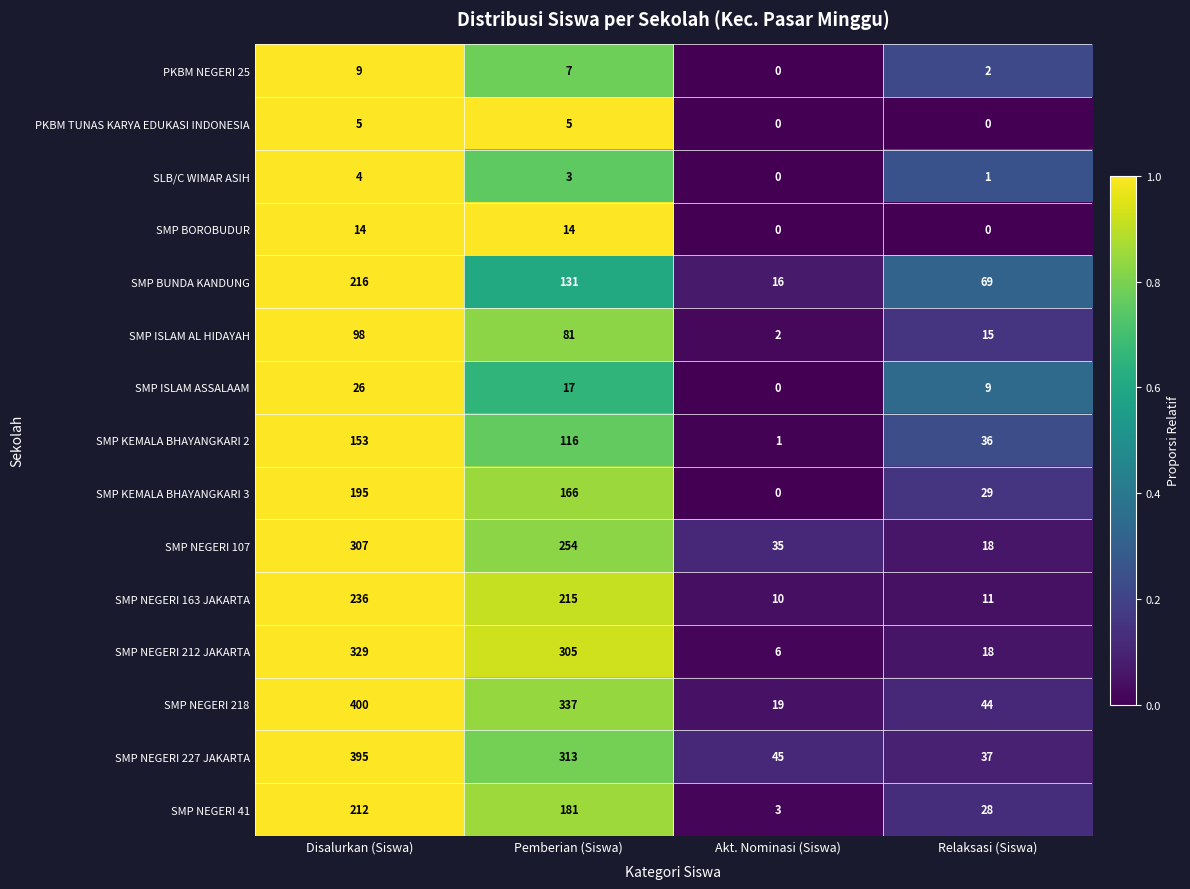

Count the number of data series in this chart.

15